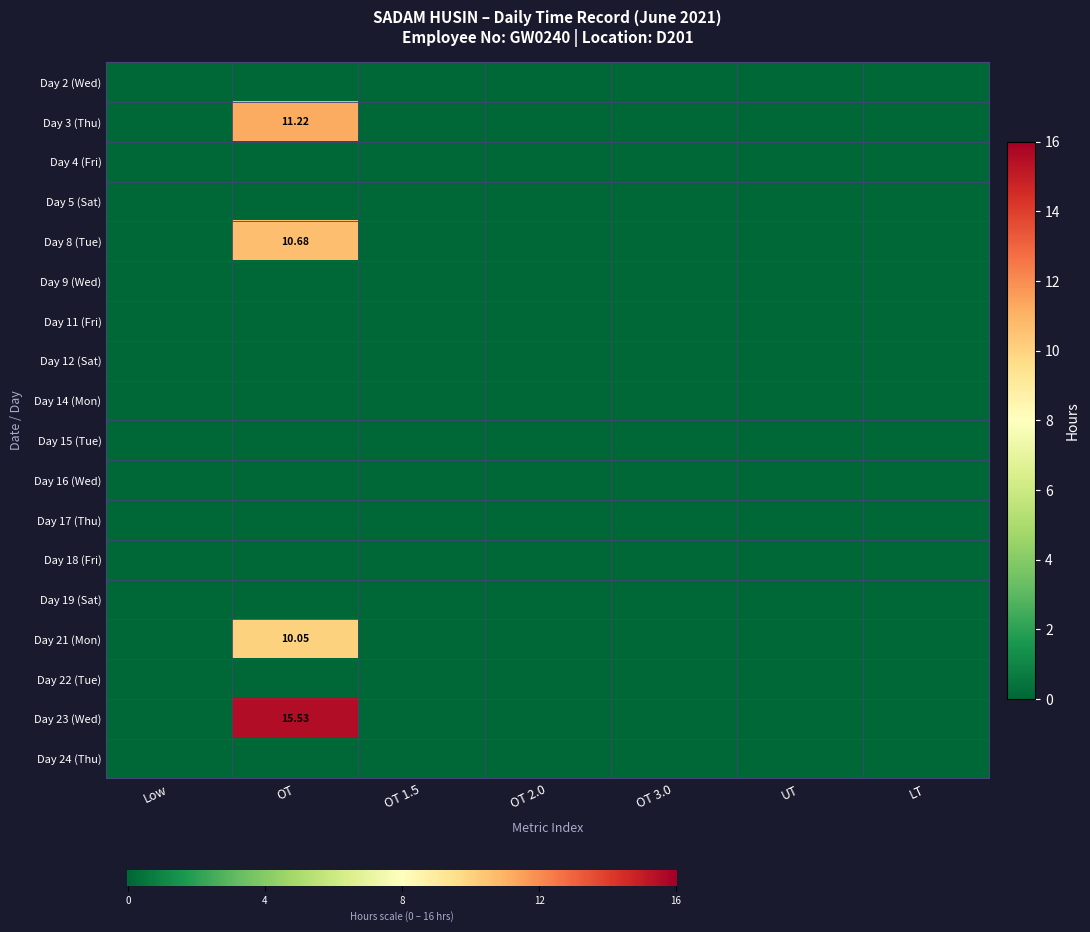

Which has a higher value, 5 or 2?

5